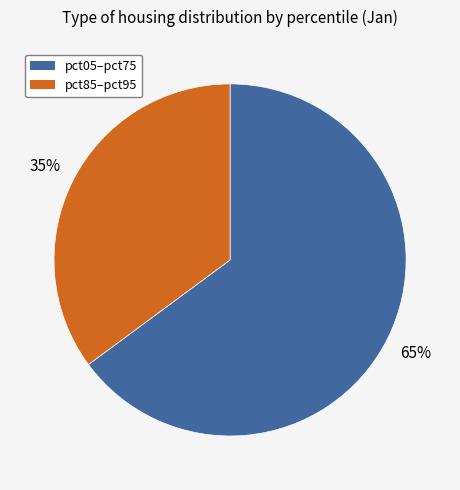

How many slices are in this pie chart?

2